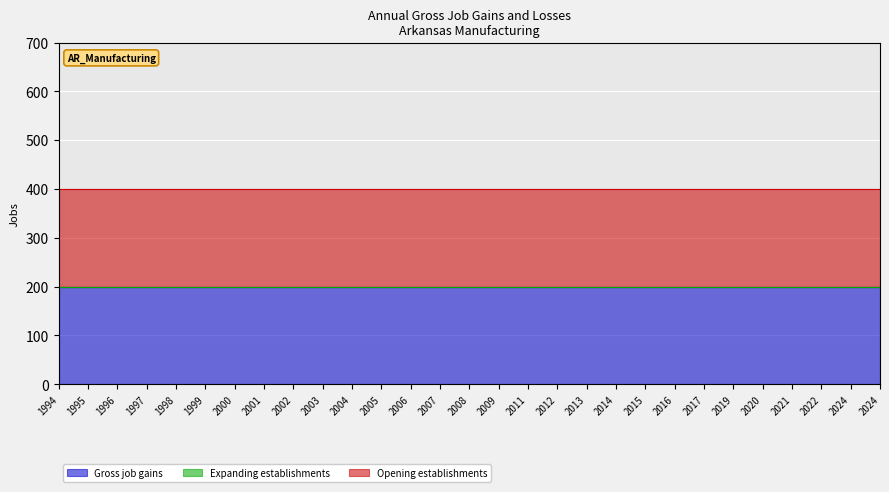

What is the maximum value for Gross job gains?

200